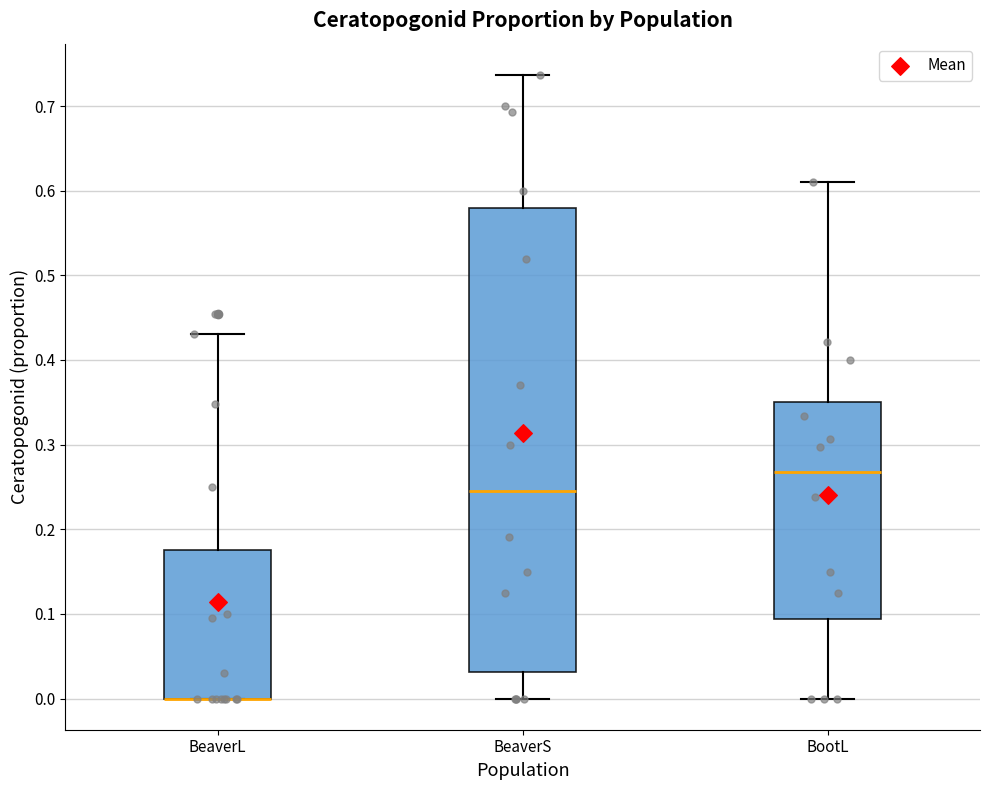

Reading left to right, transcribe this box plot: for each box, give where its median line is, the range the box spans, and where its two whiskers end, as read against the y-axis. The values are not printed on the chart, so give them approximately, as read against the axis.

BeaverL: median 0.00 (drawn on the box's lower edge), box 0.00 to 0.18, whiskers 0.00 to 0.43
BeaverS: median 0.25, box 0.03 to 0.58, whiskers 0.00 to 0.74
BootL: median 0.27, box 0.09 to 0.35, whiskers 0.00 to 0.61